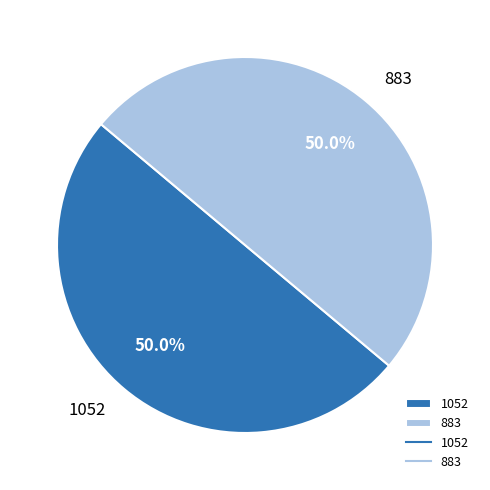

Approximately how many times larger is the value at 1052 compared to 883?

1.0